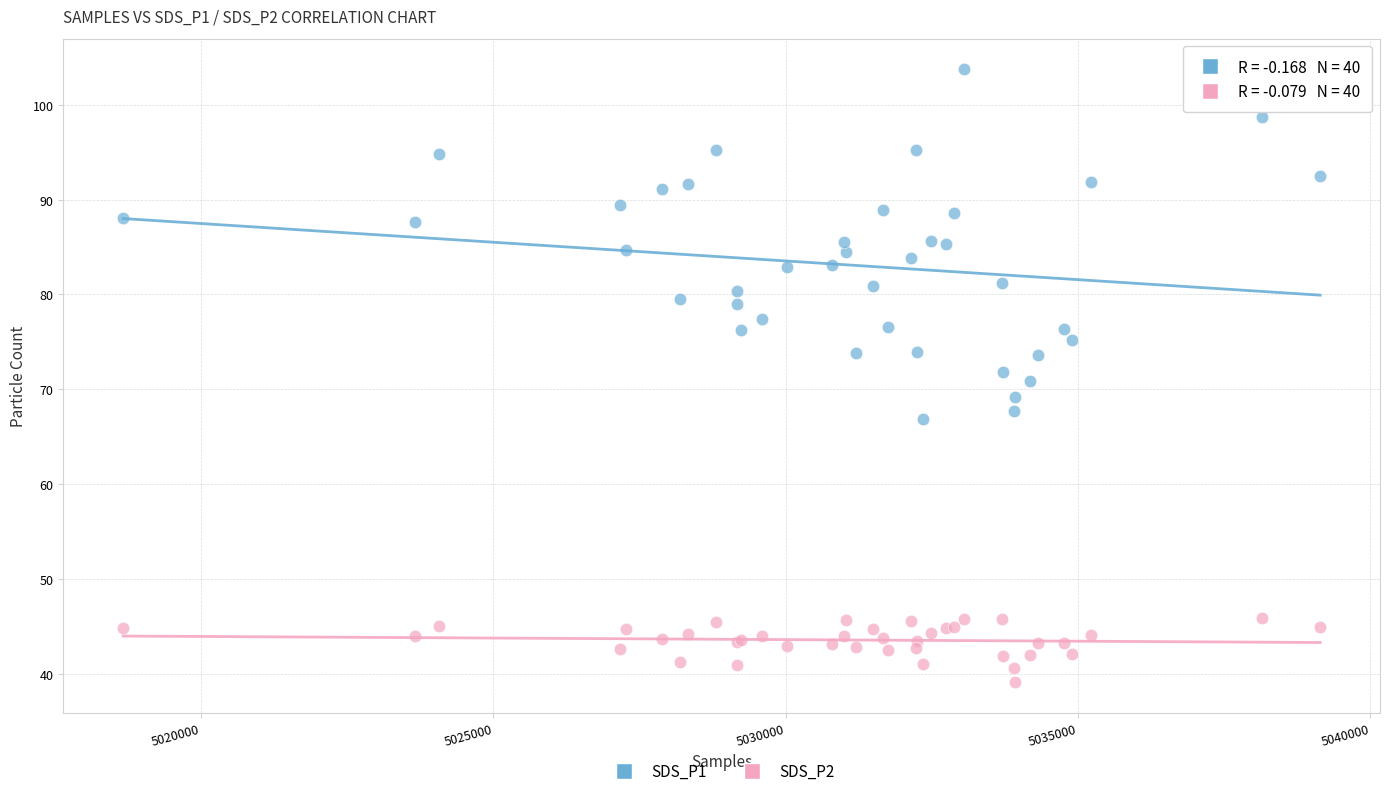

Which series reaches the maximum Y coordinate?

SDS_P1